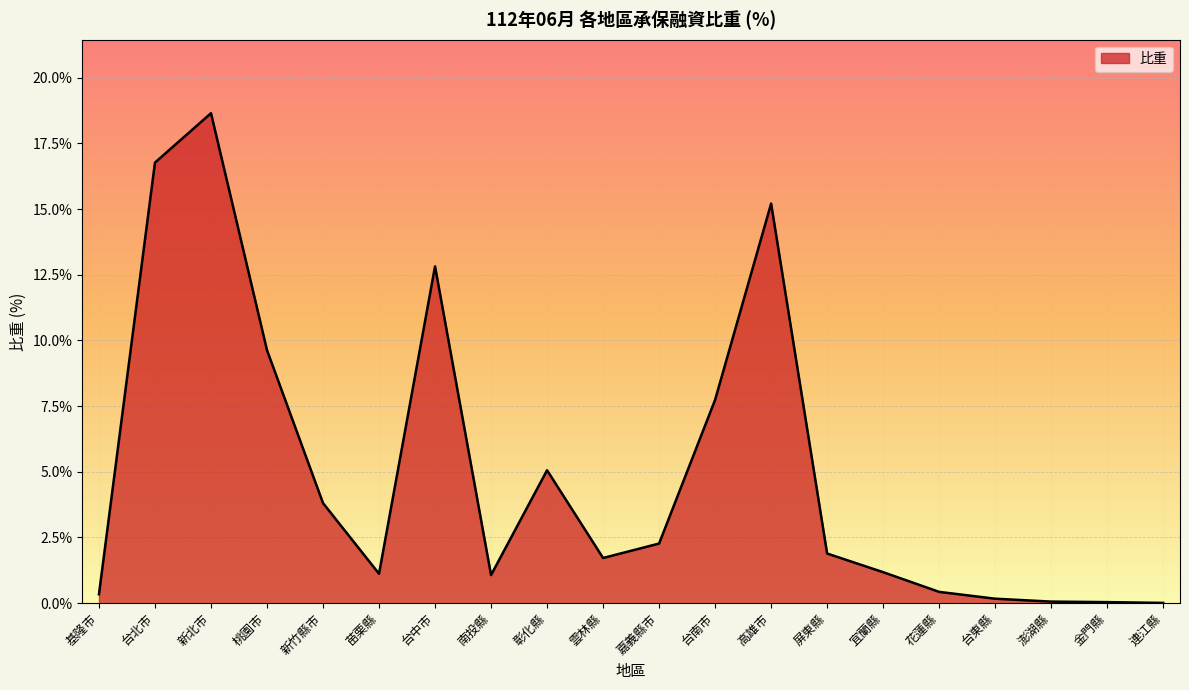

Does the chart have visible grid lines?

Yes